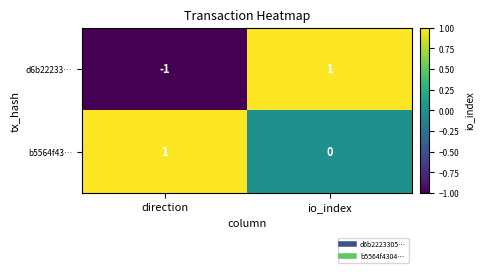

How many negative values does the d6b22233… series have?

1